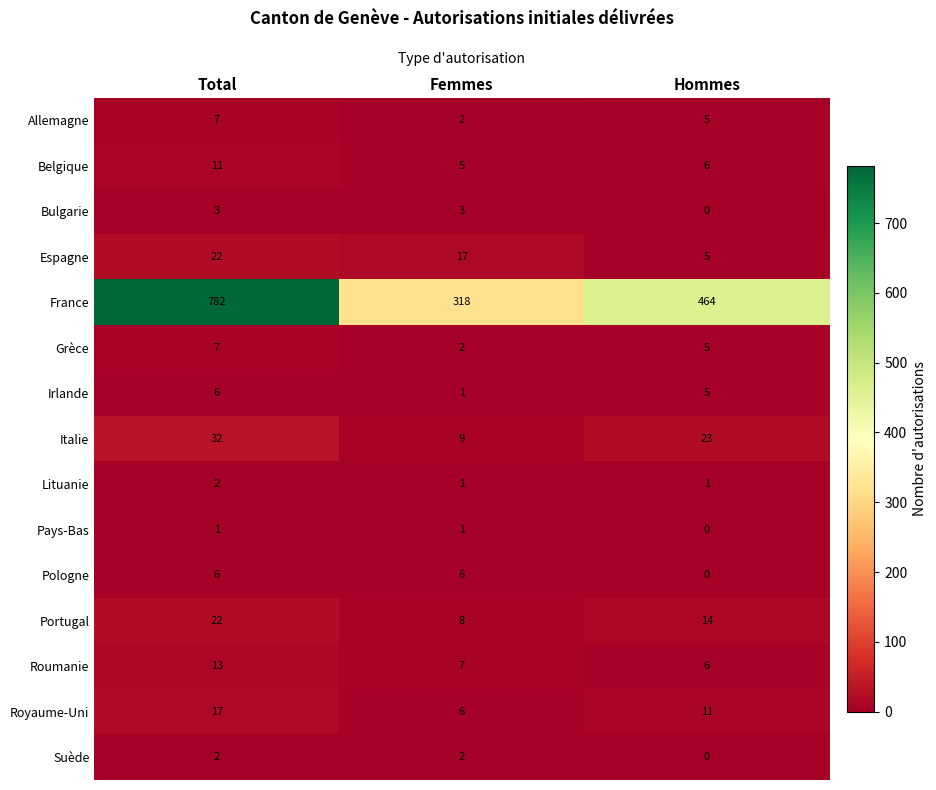

Rank the categories by Allemagne value from highest to lowest.

Total, Hommes, Femmes